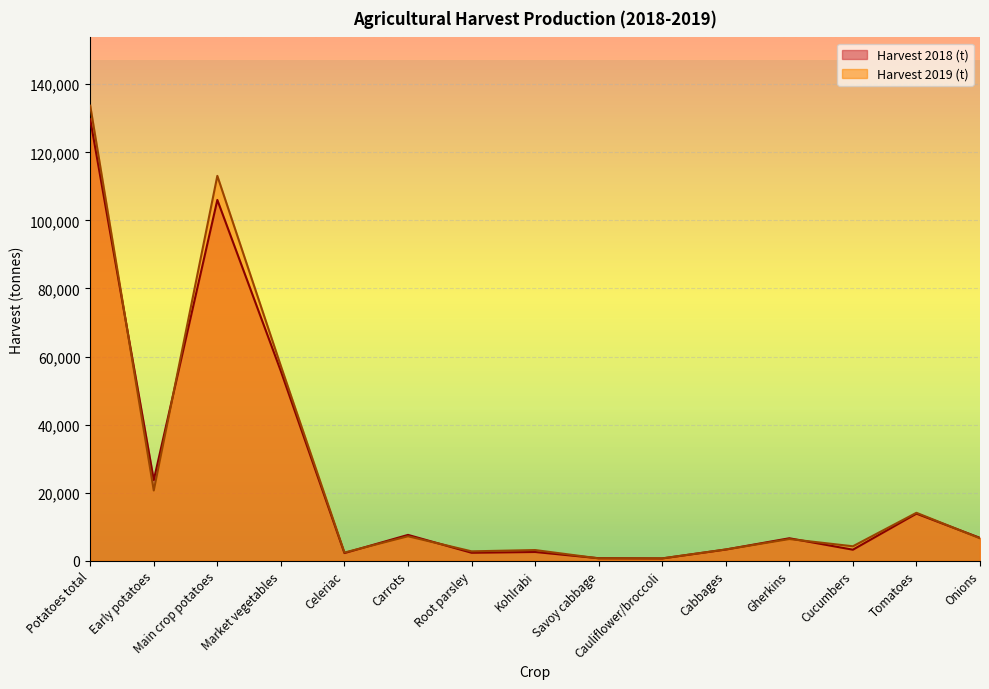

Rank the categories by Harvest 2019 (t) value from highest to lowest.

Potatoes total, Main crop potatoes, Market vegetables, Early potatoes, Tomatoes, Carrots, Onions, Gherkins, Cucumbers, Cabbages, Kohlrabi, Root parsley, Celeriac, Savoy cabbage, Cauliflower/broccoli